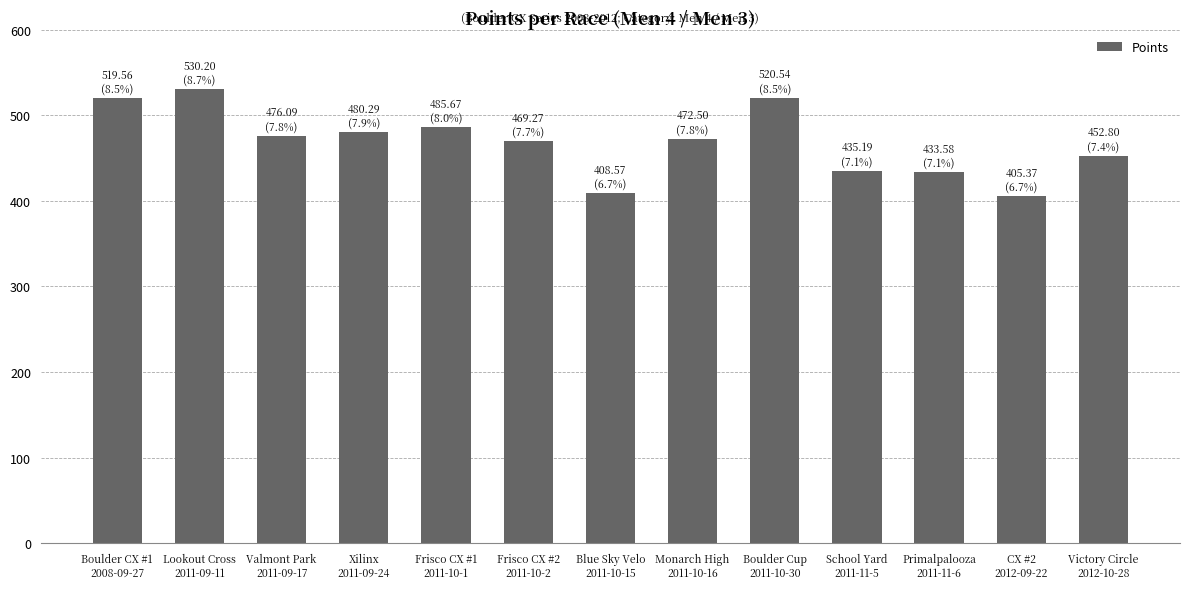

What position from the right is Boulder Cup
2011-10-30?

5